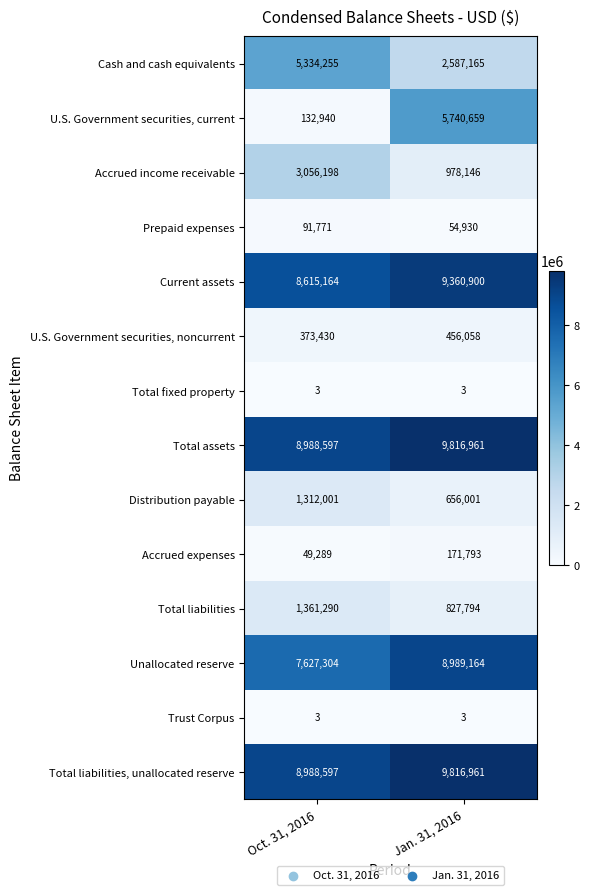

List the labels in order of Current assets value, smallest first.

Oct. 31, 2016, Jan. 31, 2016